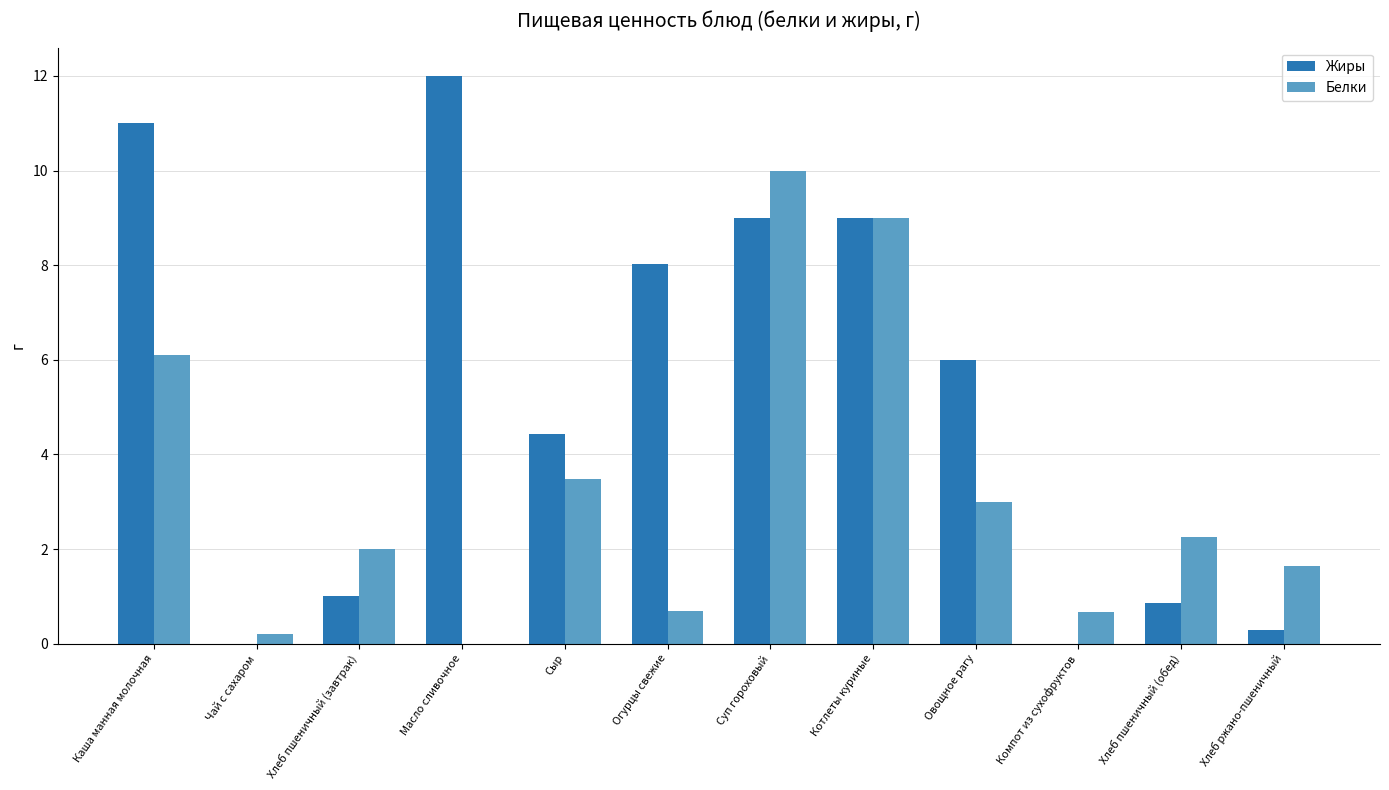

Which series has the widest spread of values?

Жиры